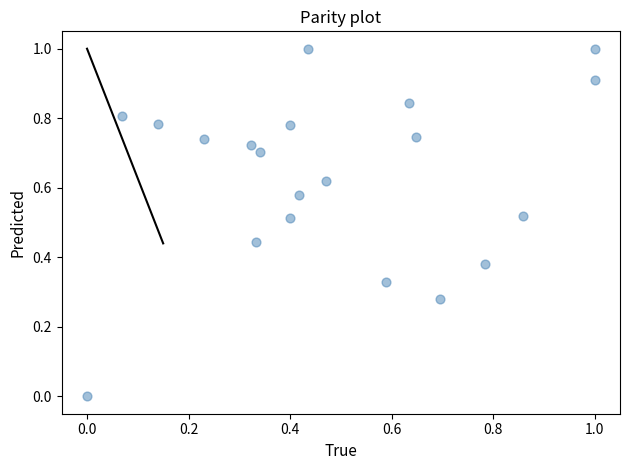

What is the range of X values (max minus min)?

1.0